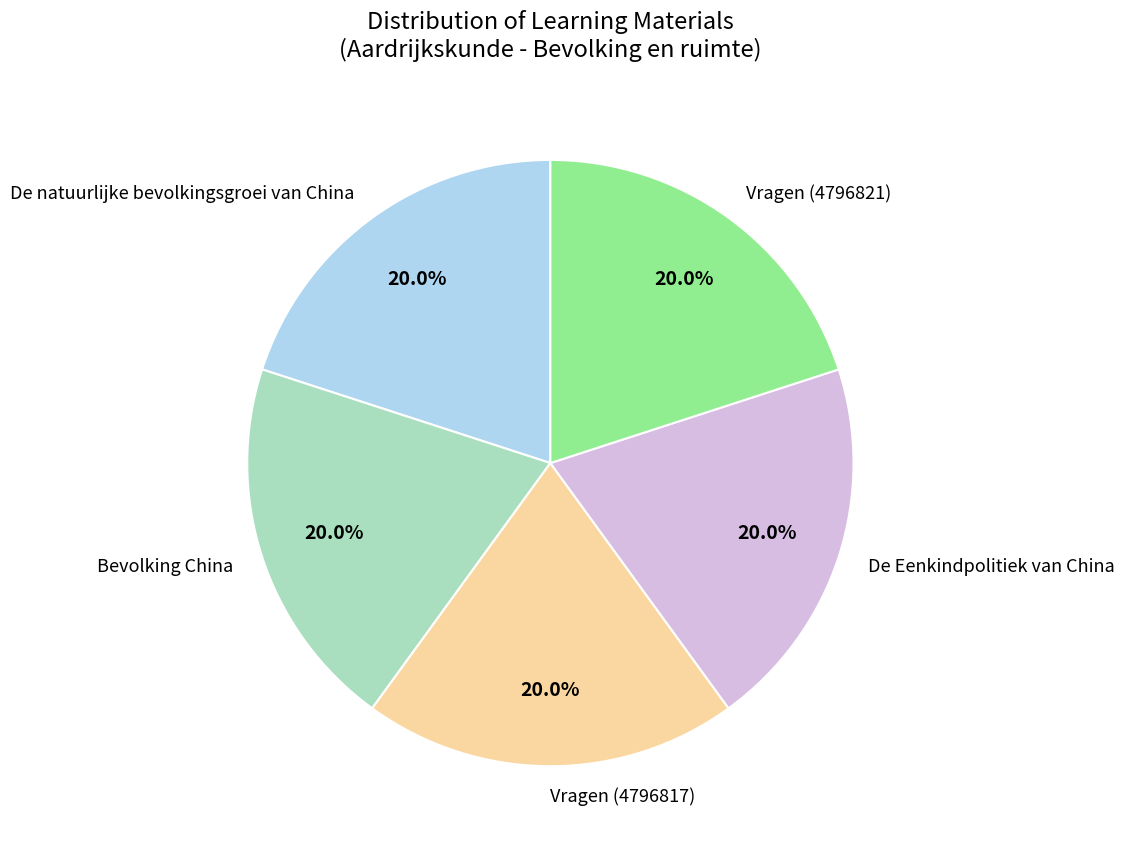

Approximately how many times larger is the value at De natuurlijke bevolkingsgroei van China compared to Vragen (4796821)?

1.0